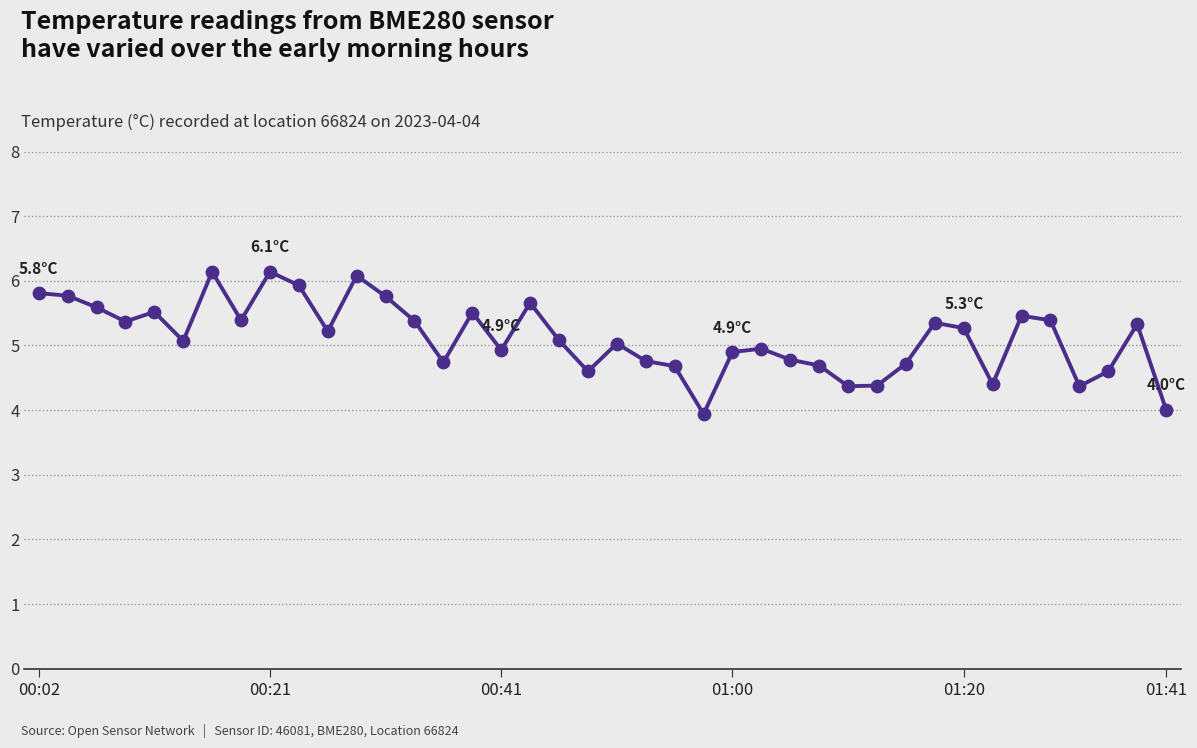

What is the difference between the maximum and minimum values?

2.2